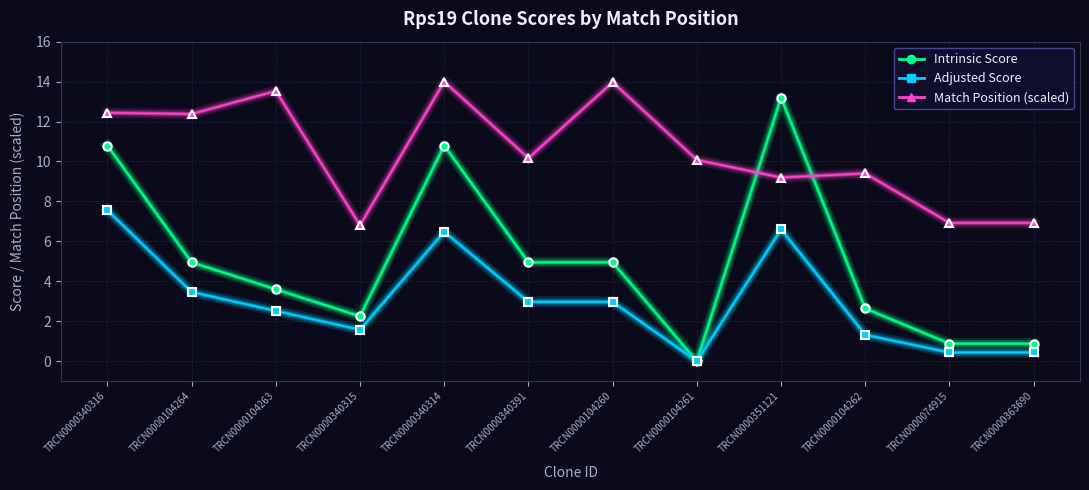

The Adjusted Score series shows 1.6 at TRCN0000340315. True or false?

True